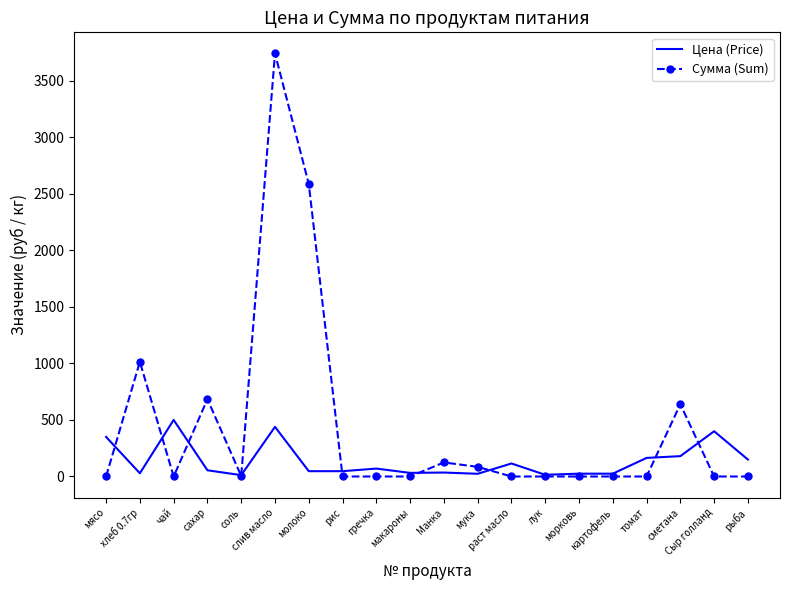

List the series in order of their overall mean, highest first.

Сумма (Sum), Цена (Price)